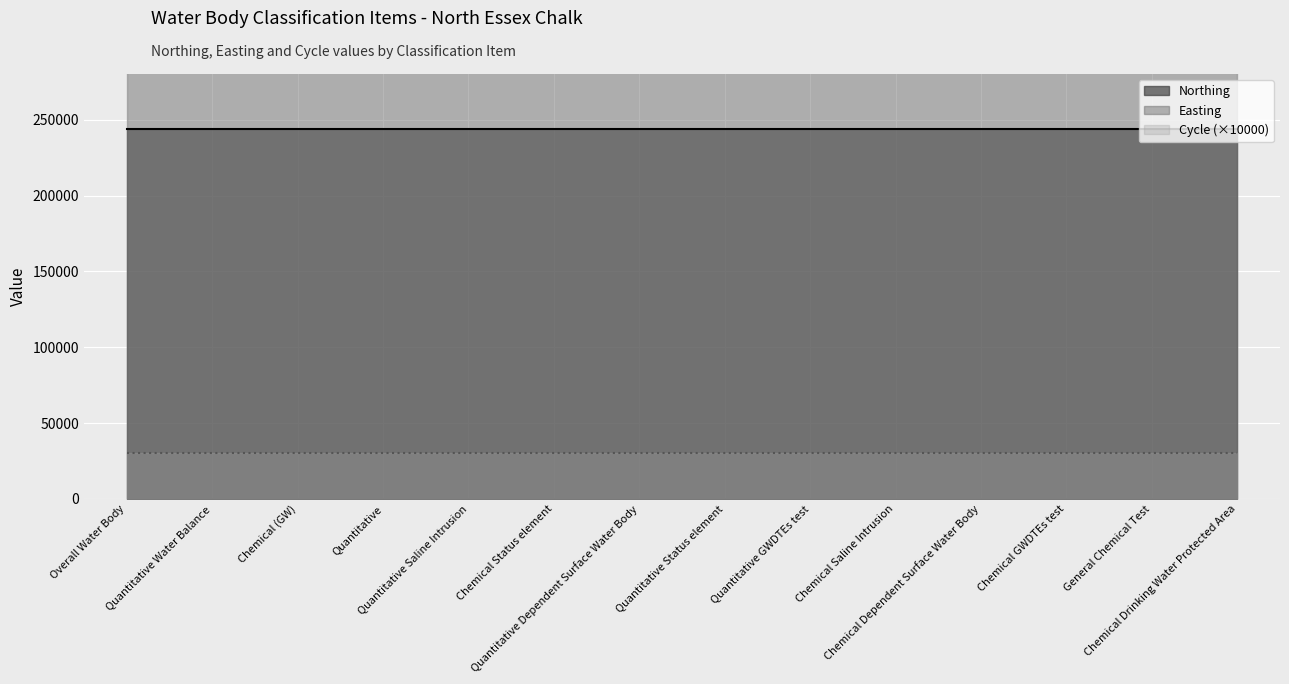

The value of Northing at Overall Water Body is 144485. True or false?

False